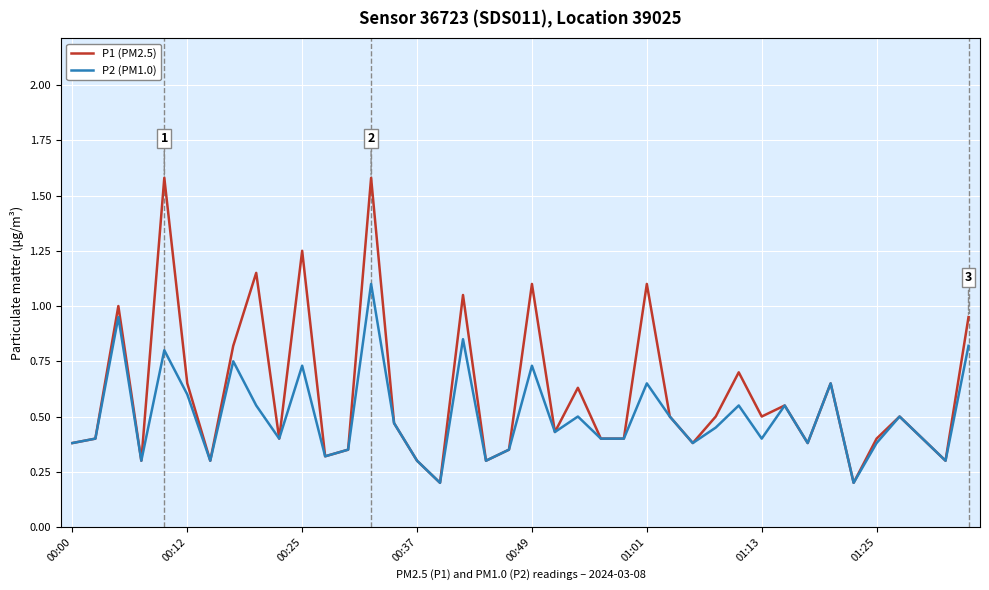

Is this an area chart (filled region under the line)?

No